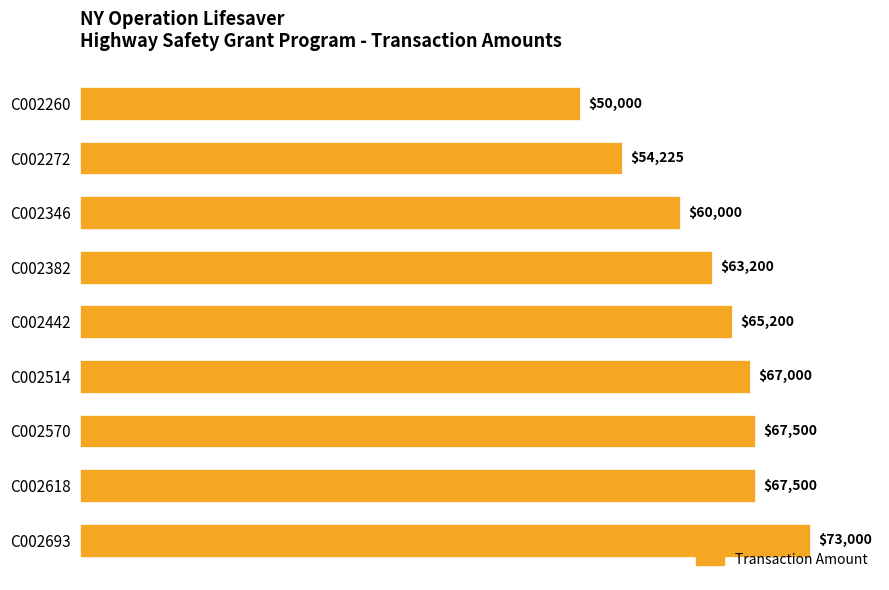

At which label is the value closest to 61500?

C002346